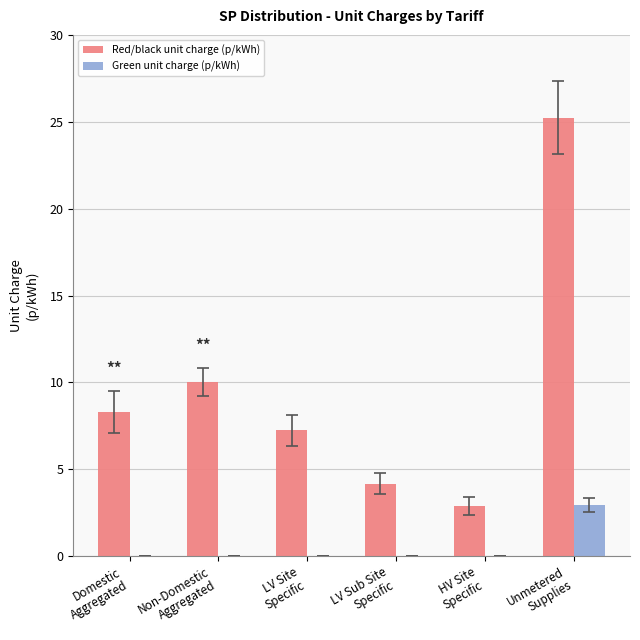

Are the bars horizontal?

No